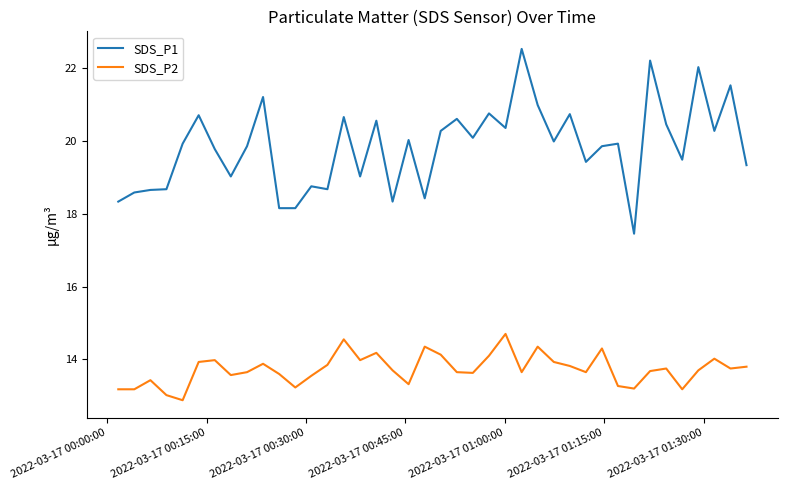

Rank the series by their average value, from lowest to highest.

SDS_P2, SDS_P1